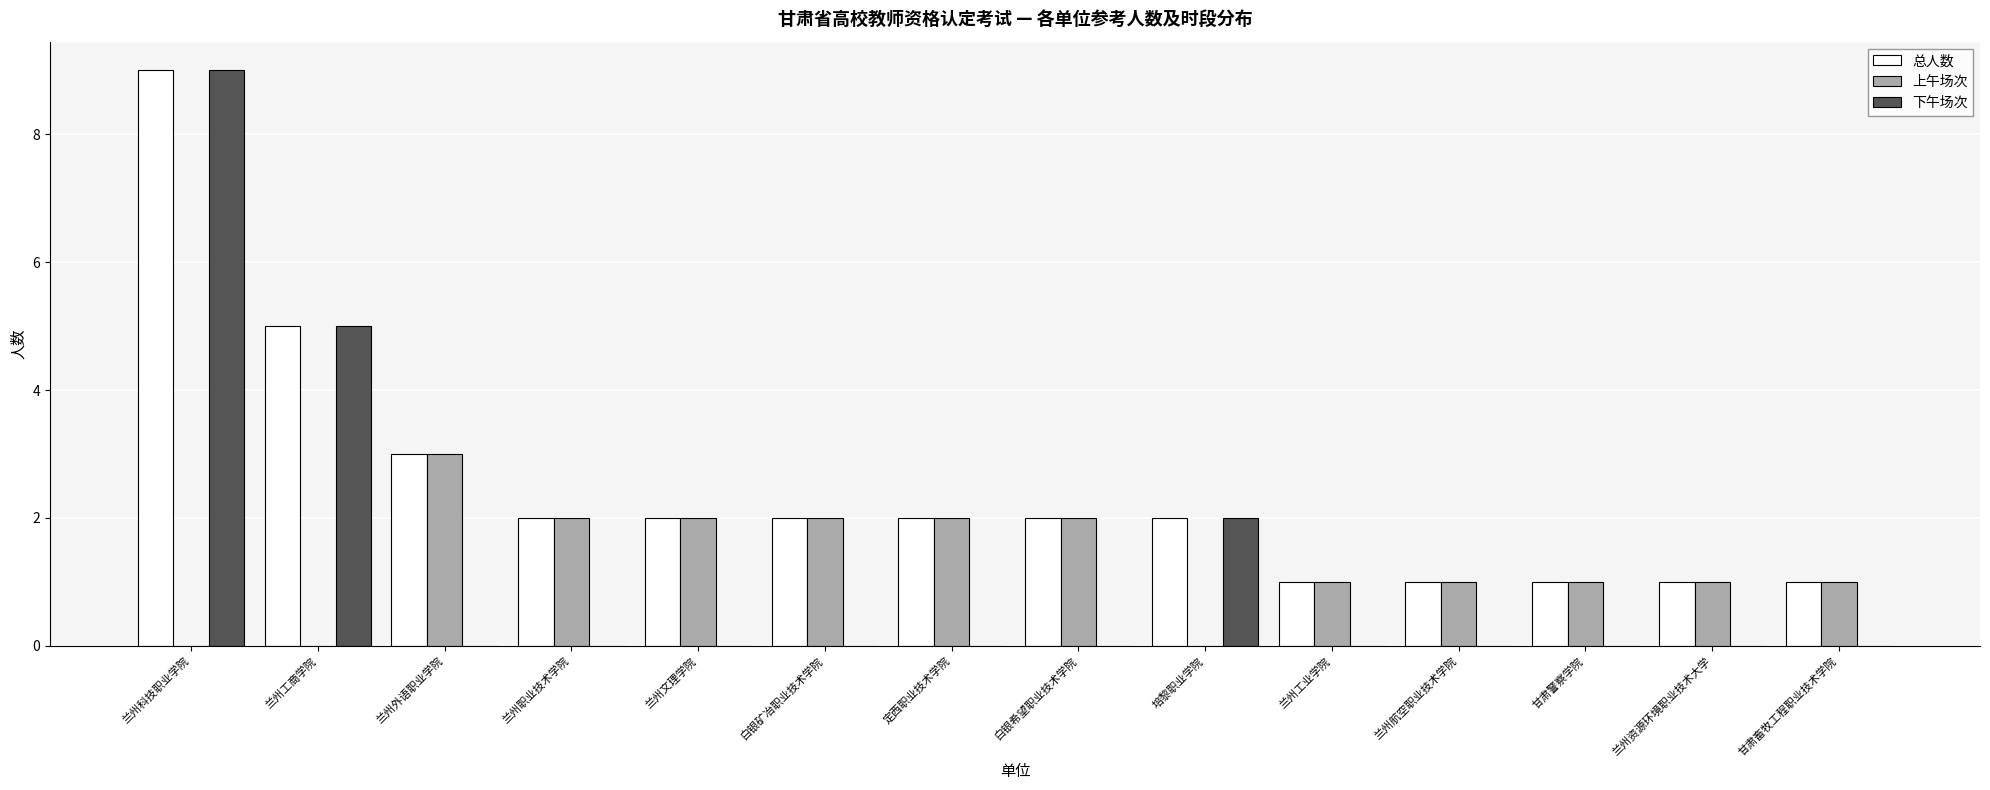

Is it true that 总人数 equals 2 at 兰州职业技术学院?

True